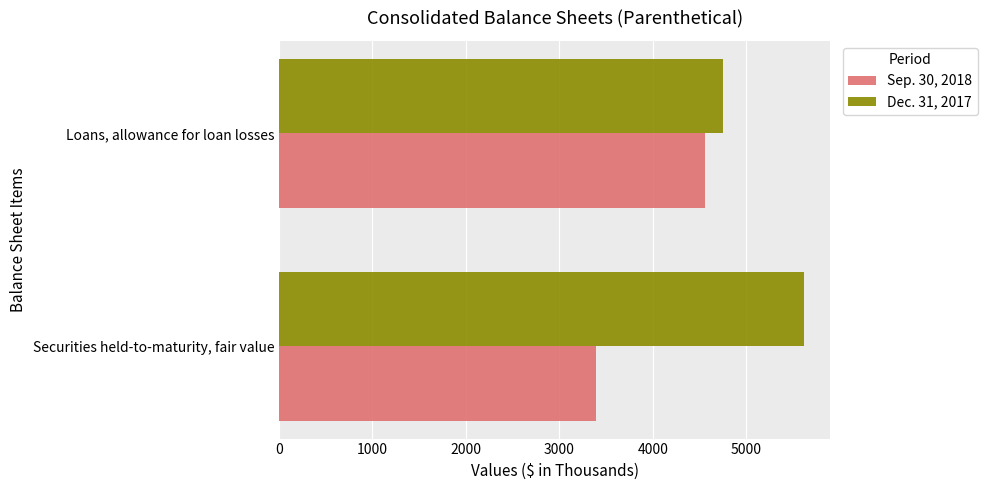

Count the Sep. 30, 2018 values in the range 3394 to 4561.

2